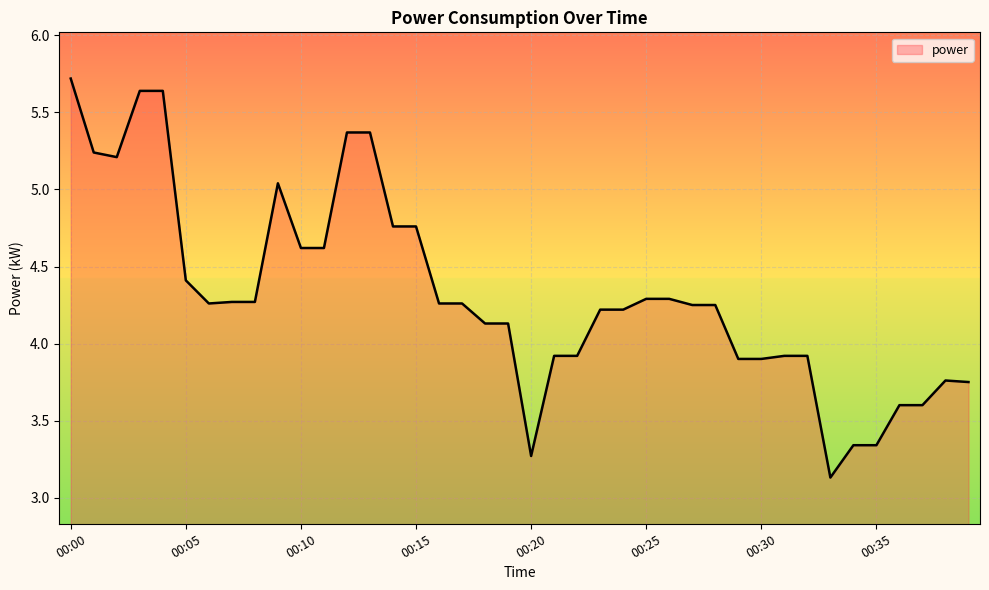

What is the difference between the maximum and minimum values?

2.6